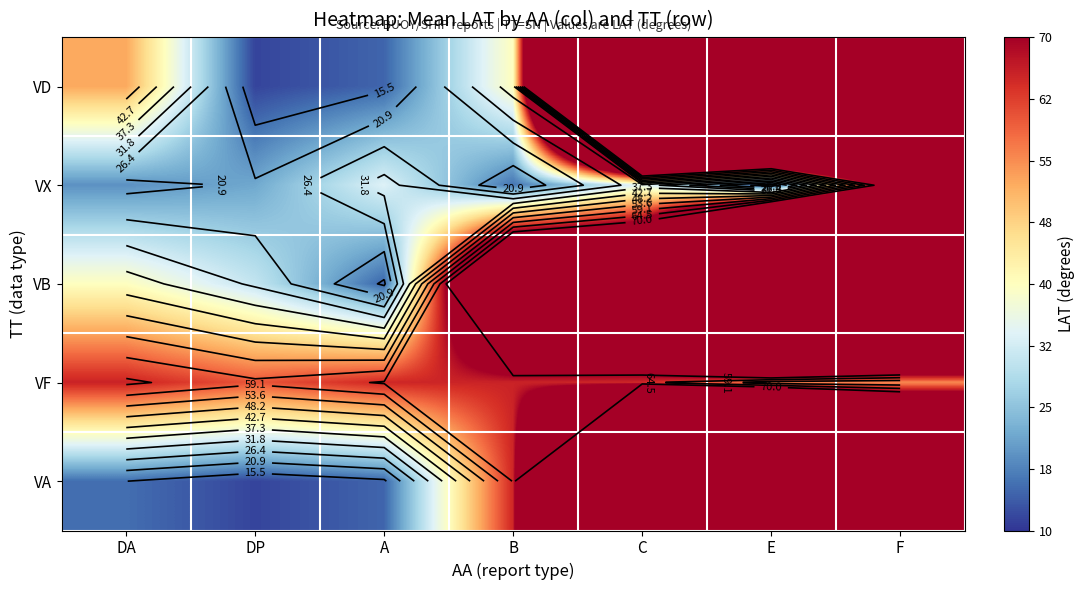

How many categories are shown in the chart?

7